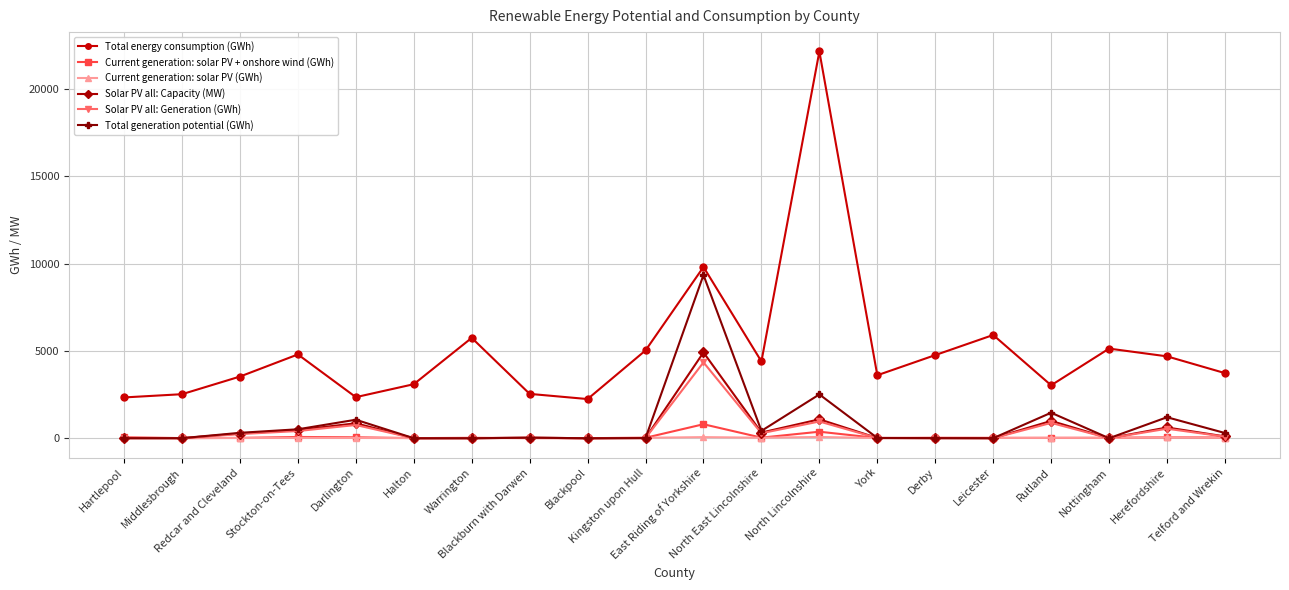

Which series has the widest spread of values?

Total energy consumption (GWh)